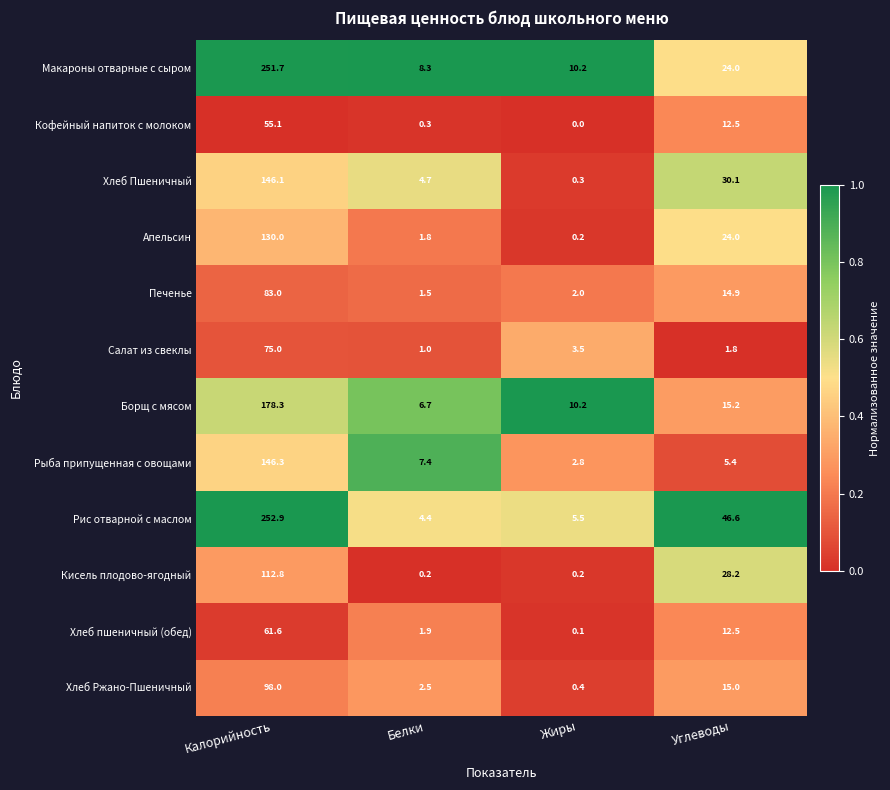

What is the difference between the maximum and second lowest values in the Салат из свеклы series?

73.2